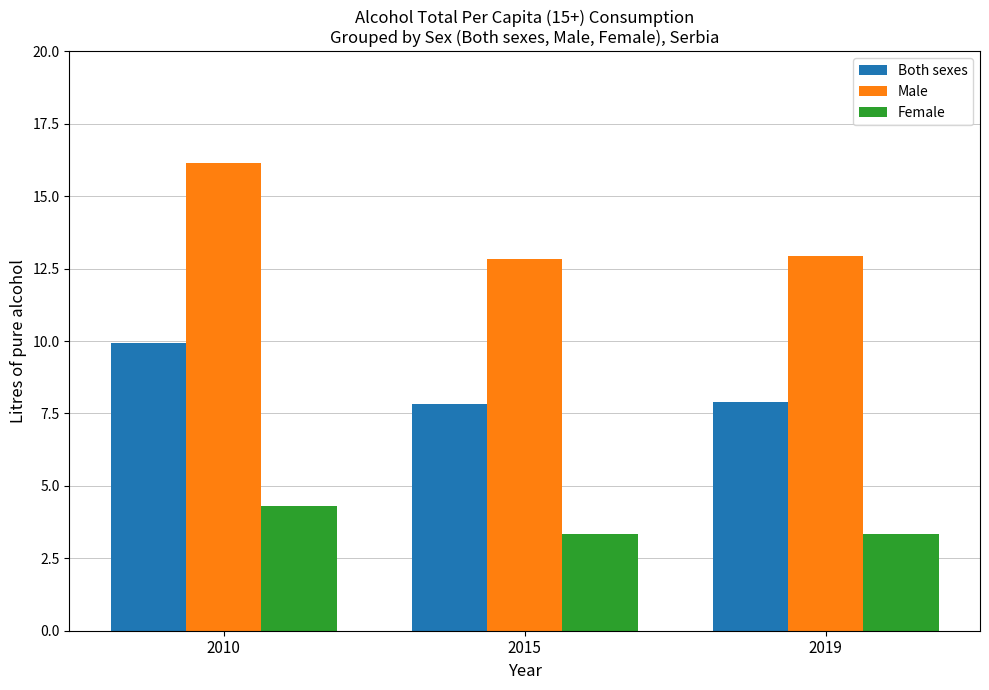

The value of Both sexes at 2019 is 4.2. True or false?

False